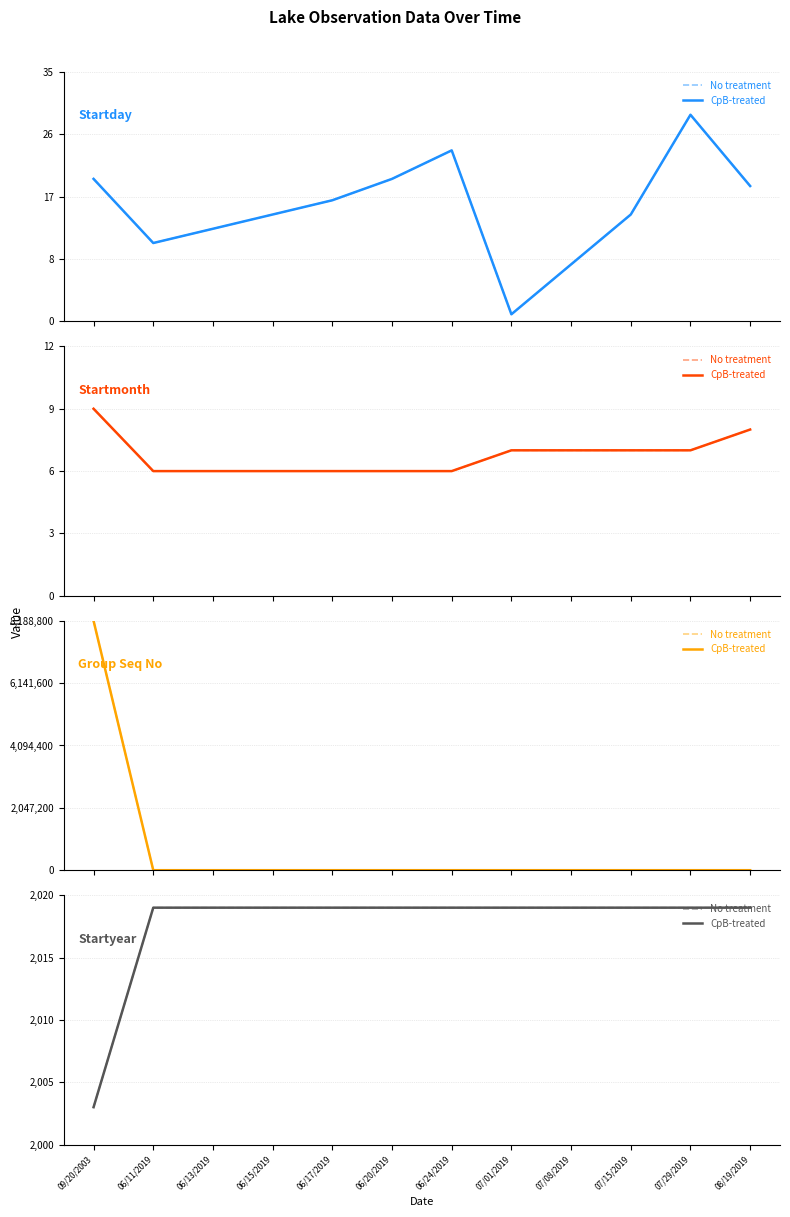

At which category does the chart reach its minimum across all series?

09/20/2003